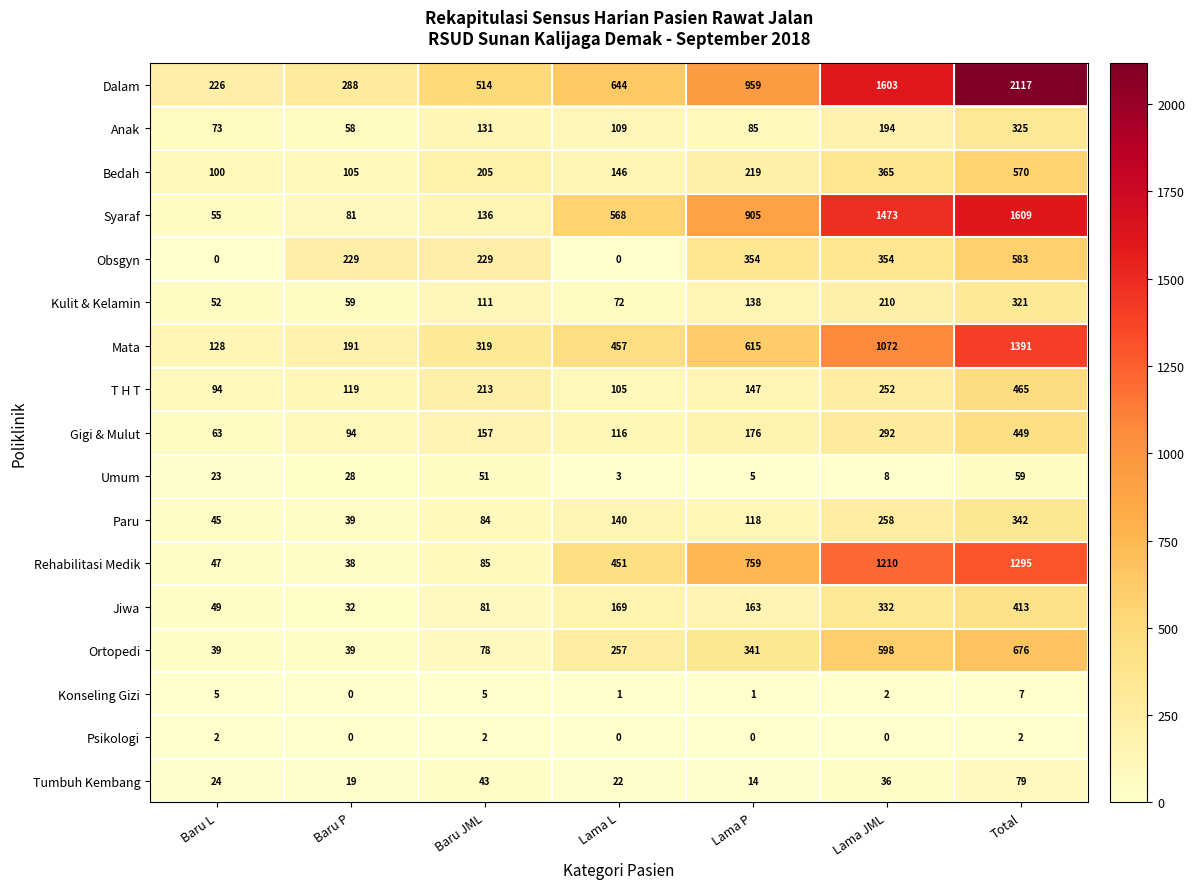

What is the sum of the Dalam values at Baru P and Lama P?

1247